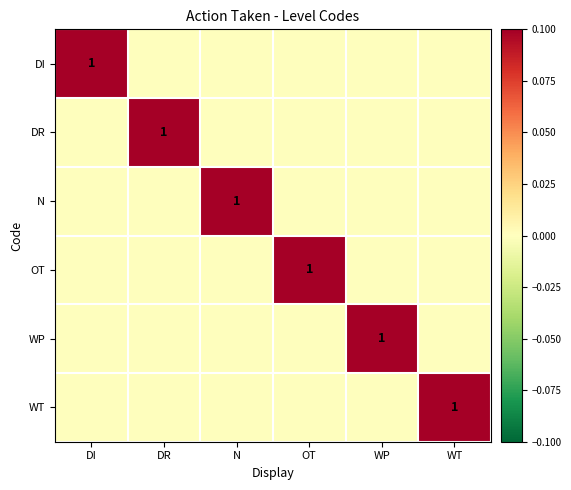

Is it true that DR equals 1 at DR?

True